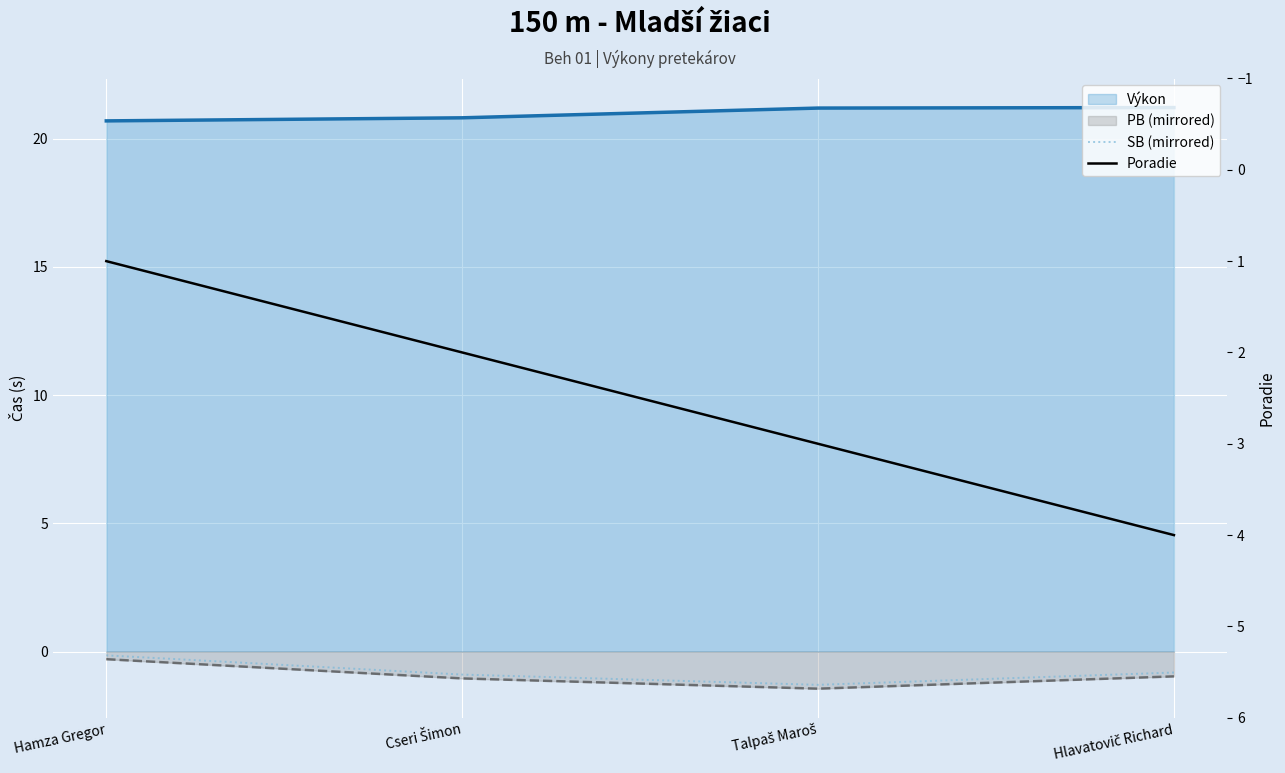

The Poradie series shows 4.0 at Hlavatovič Richard. True or false?

True